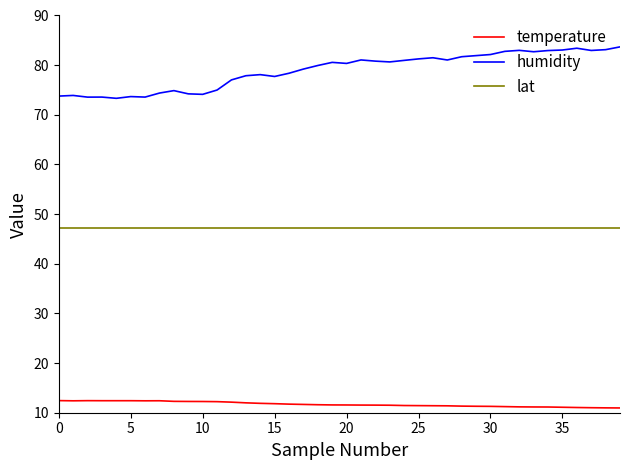

What is the greatest value displayed?

83.7